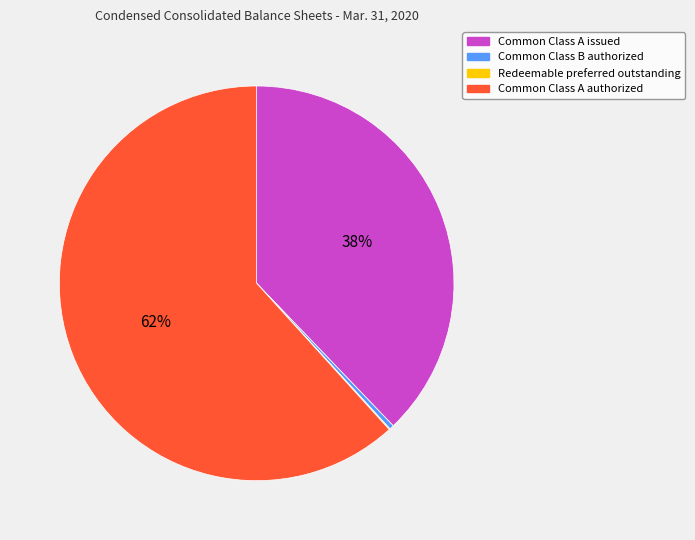

Is there any slice that represents more than half of the pie?

Yes